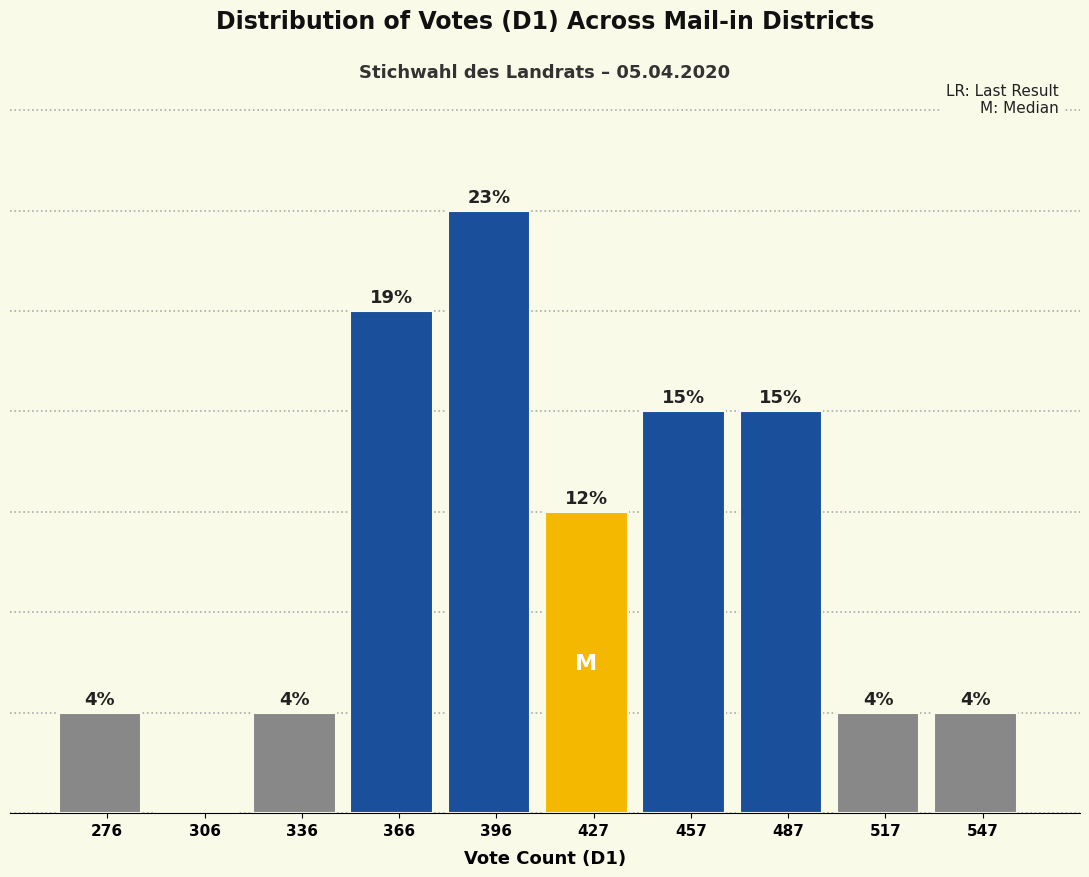

Are the bars horizontal?

No